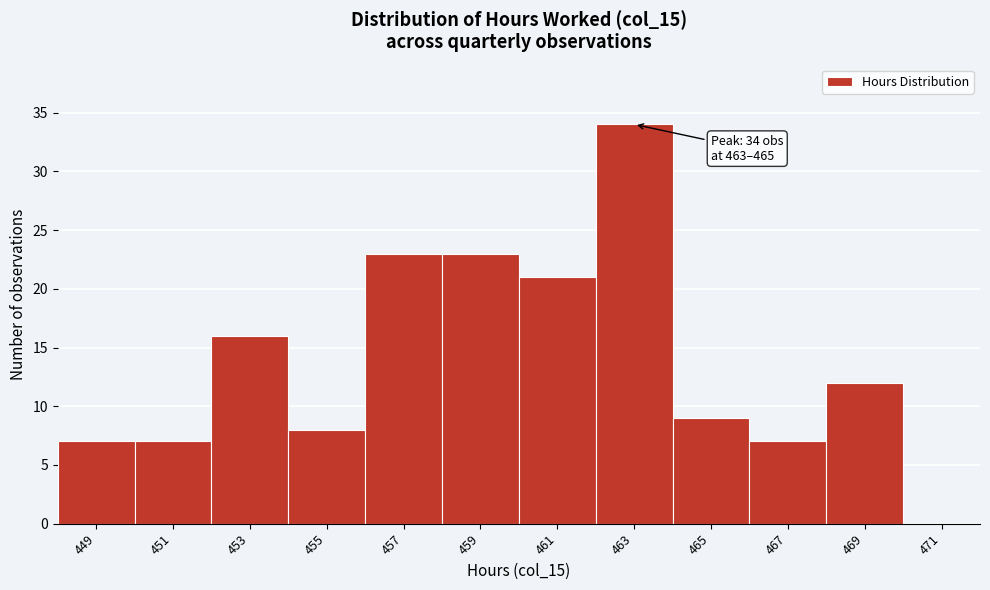

Reading right to left, list all the values displayed in this chart.

471=0	469=12	467=7	465=9	463=34	461=21	459=23	457=23	455=8	453=16	451=7	449=7